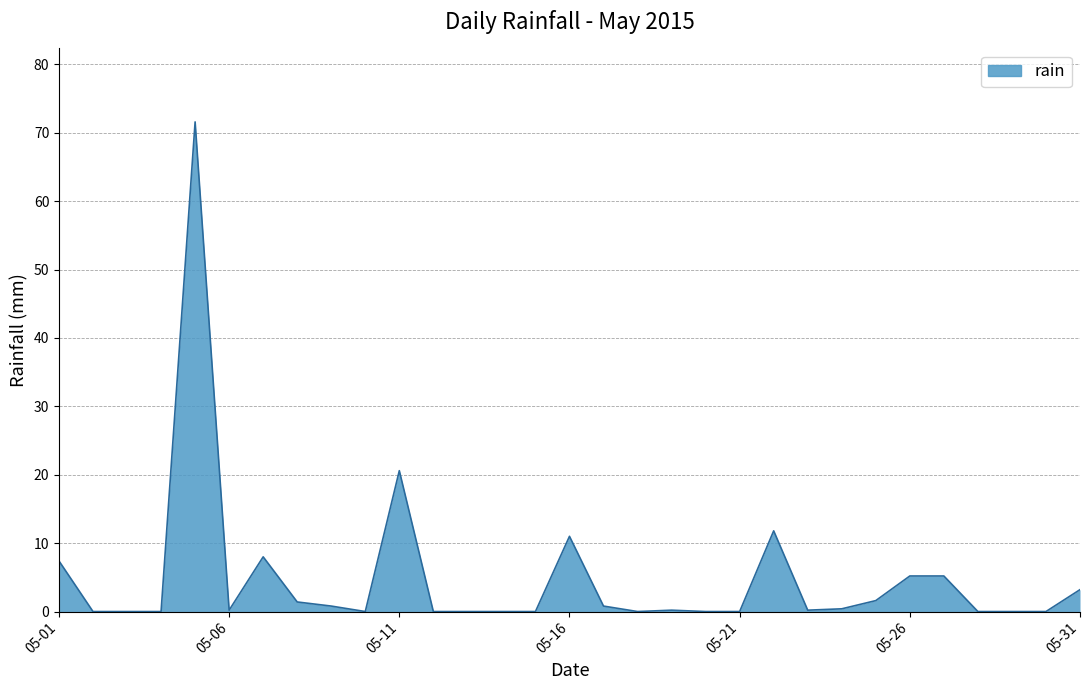

What is the difference between the second highest and second lowest values?

20.6